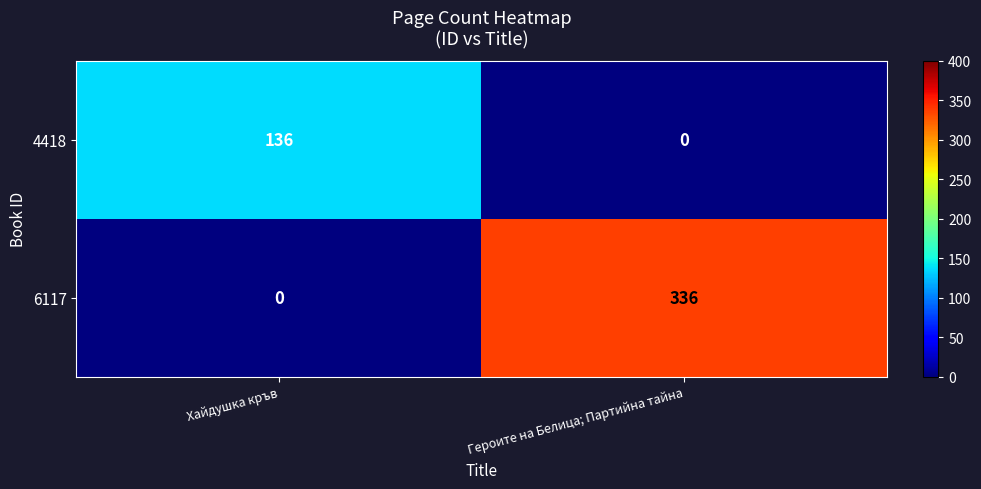

What is the sum of the 6117 values at Хайдушка кръв and Героите на Белица; Партийна тайна?

336